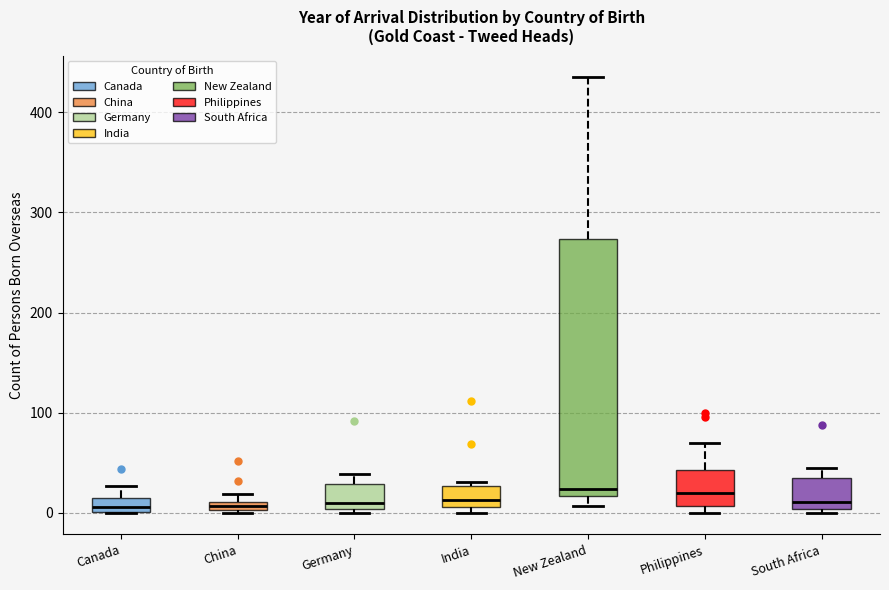

Which box is the tallest, from its lower edge to its upper edge?

New Zealand